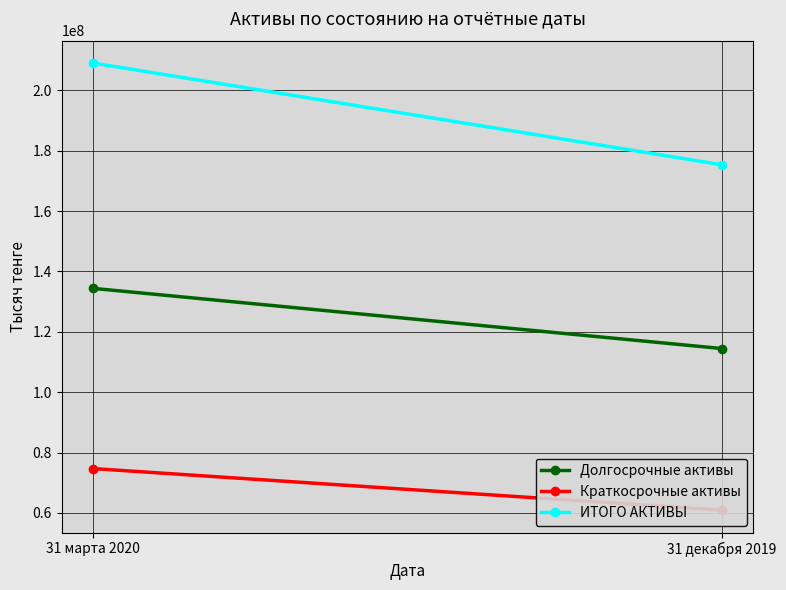

List the series in order of their overall mean, highest first.

ИТОГО АКТИВЫ, Долгосрочные активы, Краткосрочные активы